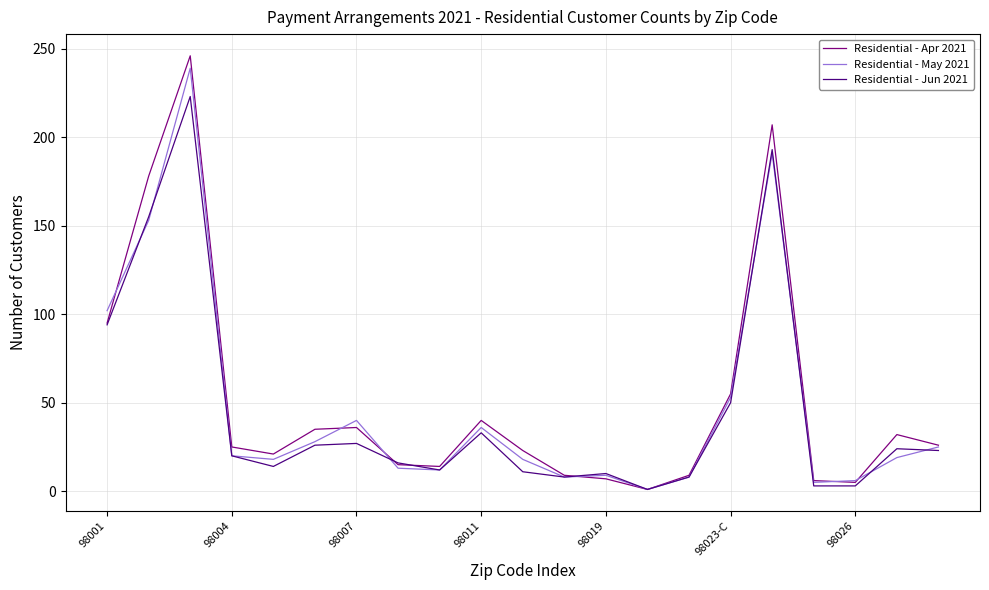

Does the chart display data point markers on the line(s)?

No